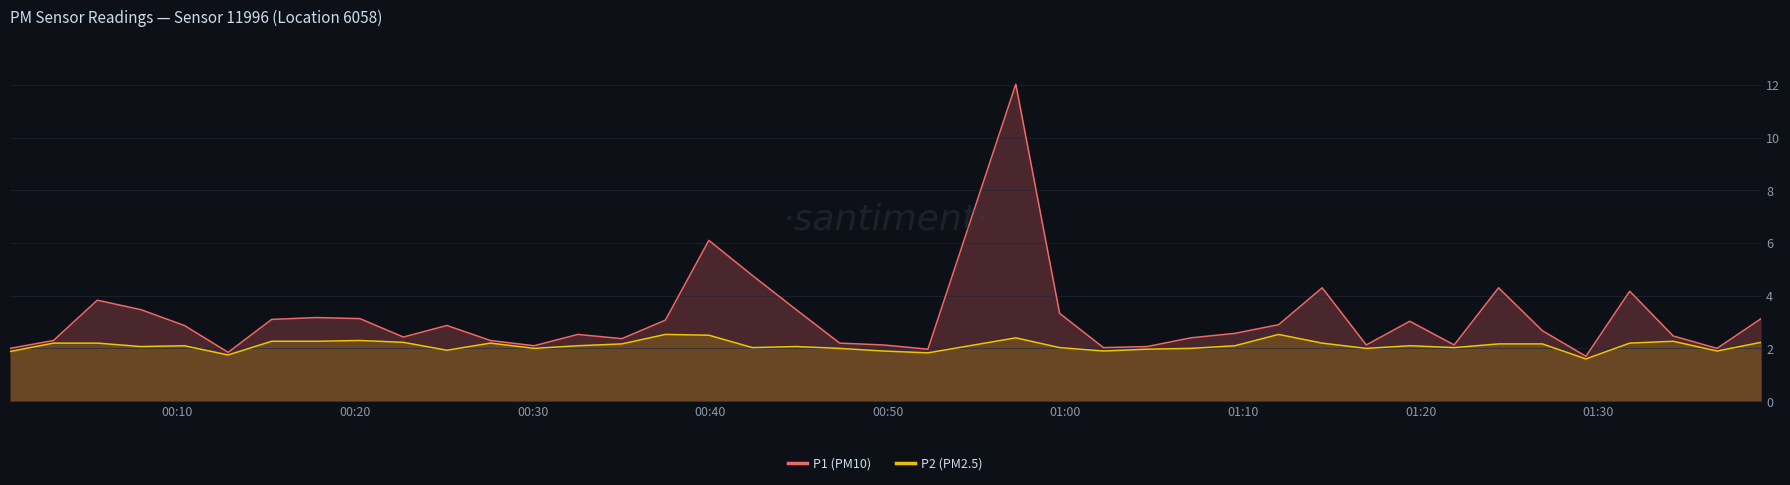

Which series has the largest range (max minus min)?

P1 (PM10)